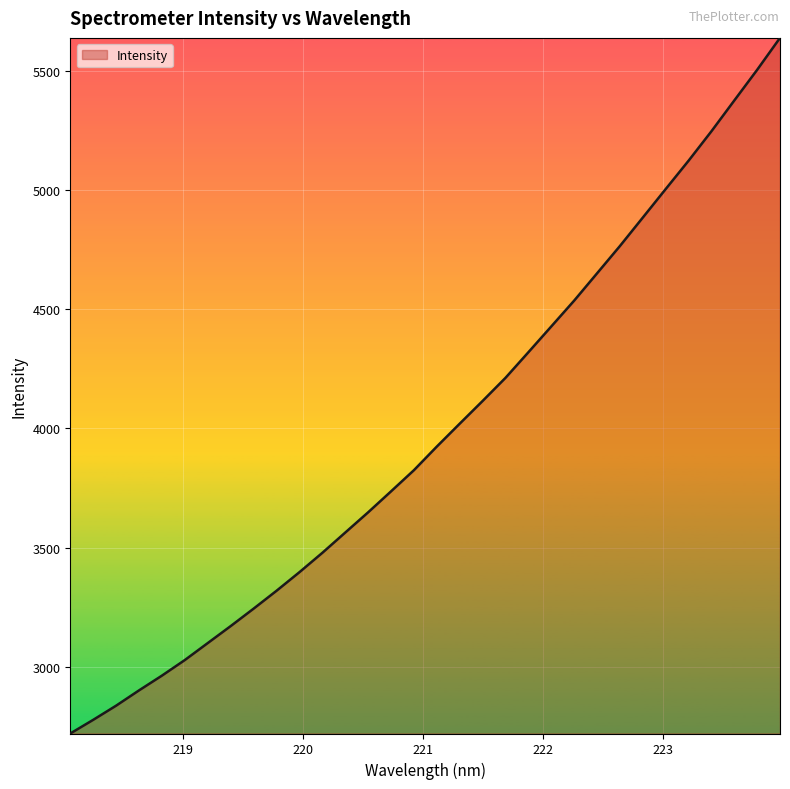

Does the chart display data point markers on the line(s)?

No